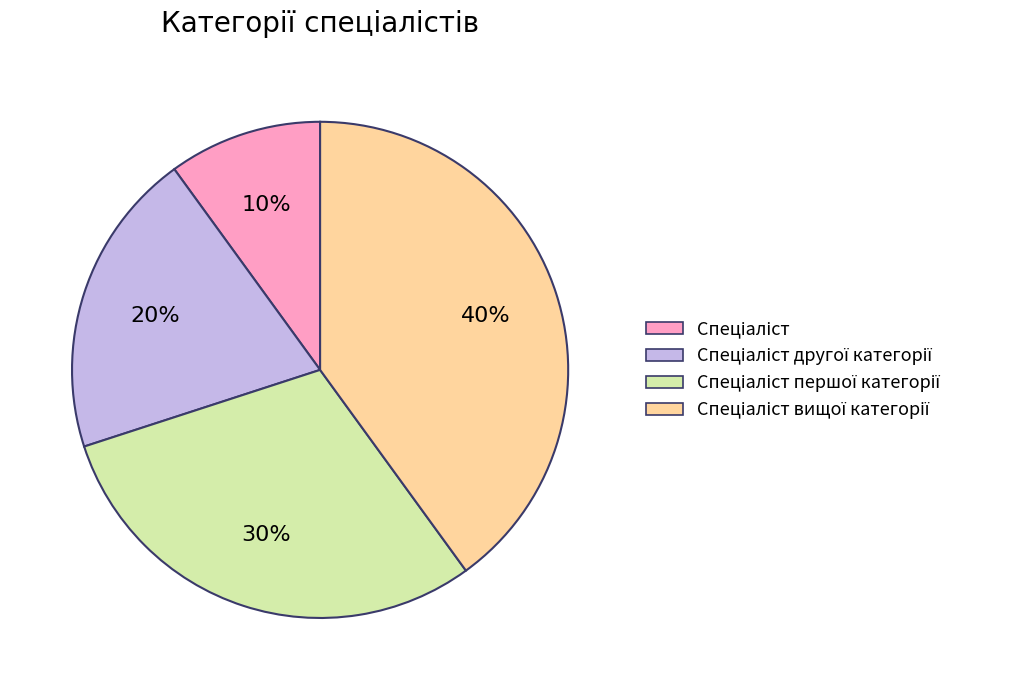

To the nearest percent, what is the difference between the largest and smallest slice percentages?

30%